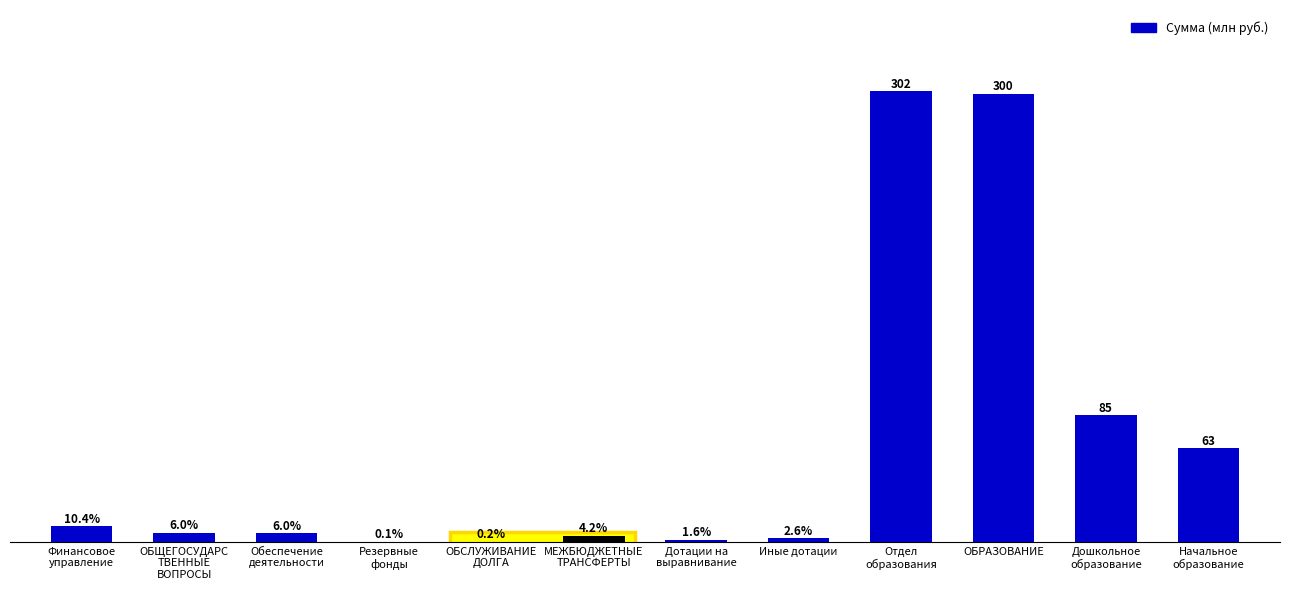

What is the difference between the values at Отдел
образования and Резервные
фонды?

301.4